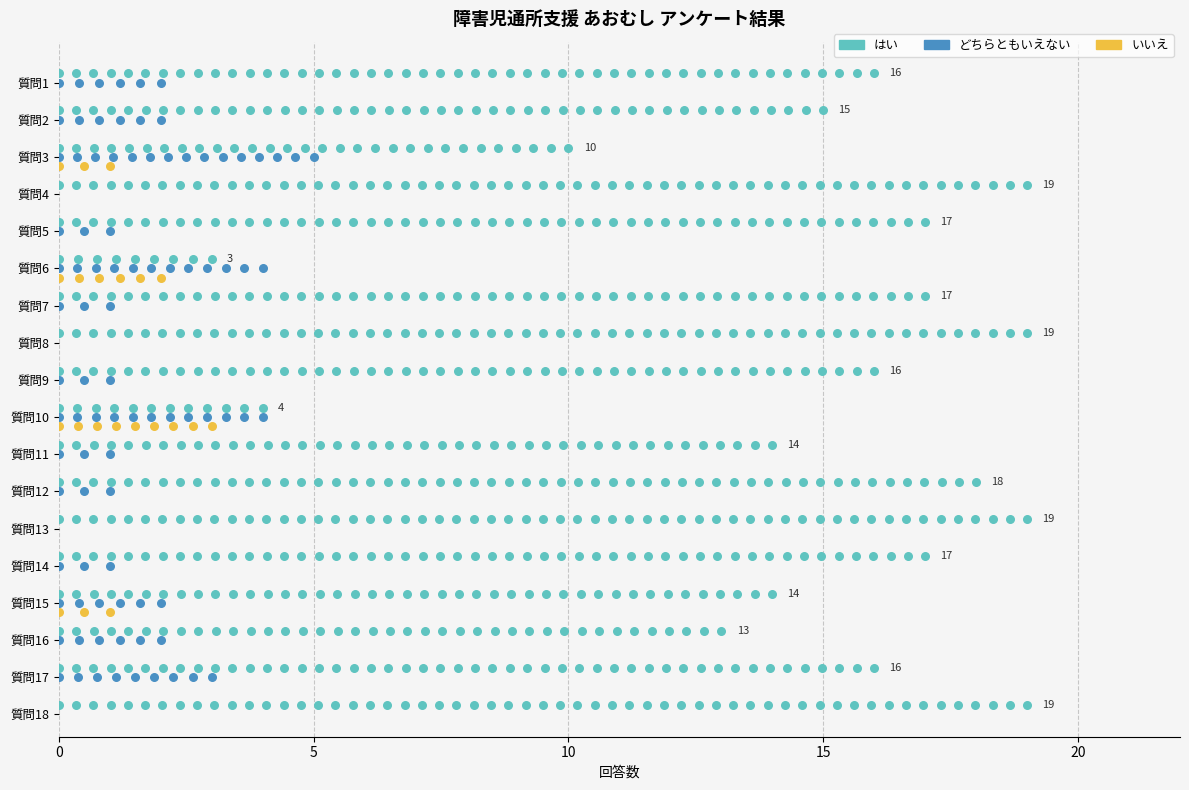

Which series contains the highest Y value?

はい